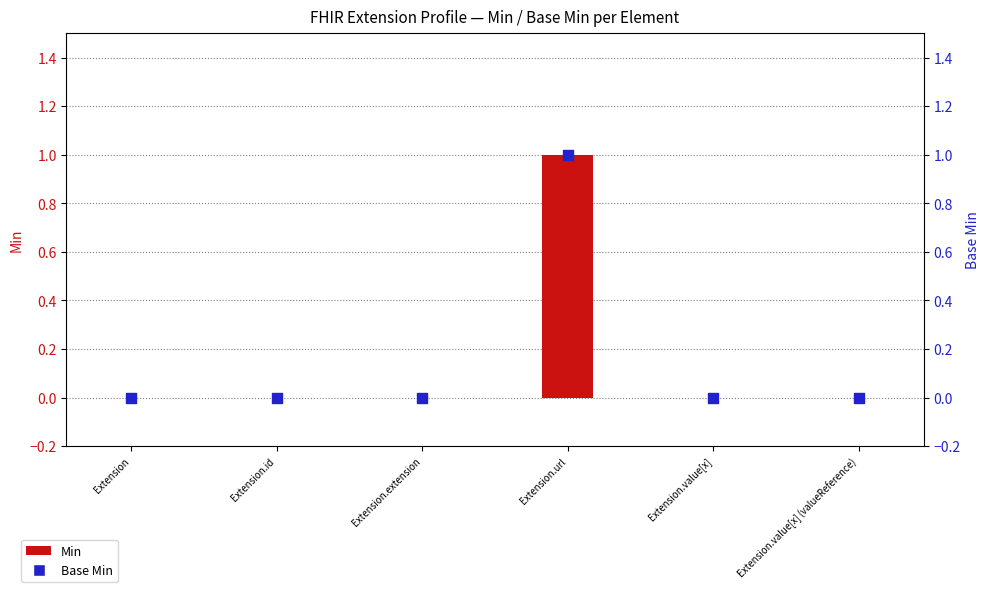

Which series reaches the minimum Y coordinate?

Min